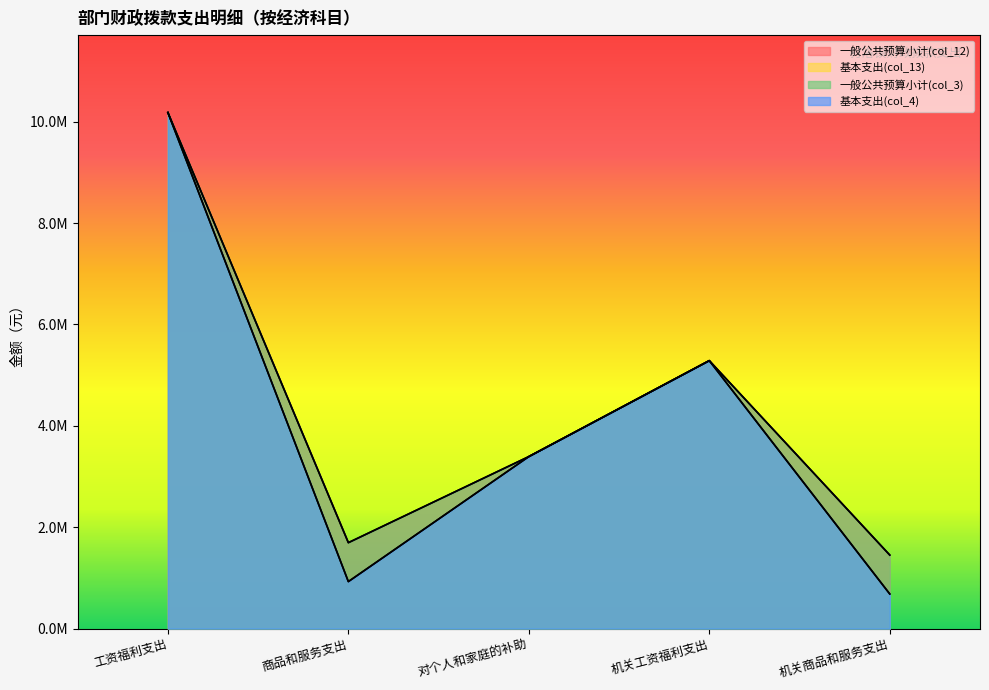

What is the approximate value of 一般公共预算小计(col_12) at 商品和服务支出?

1695409.1